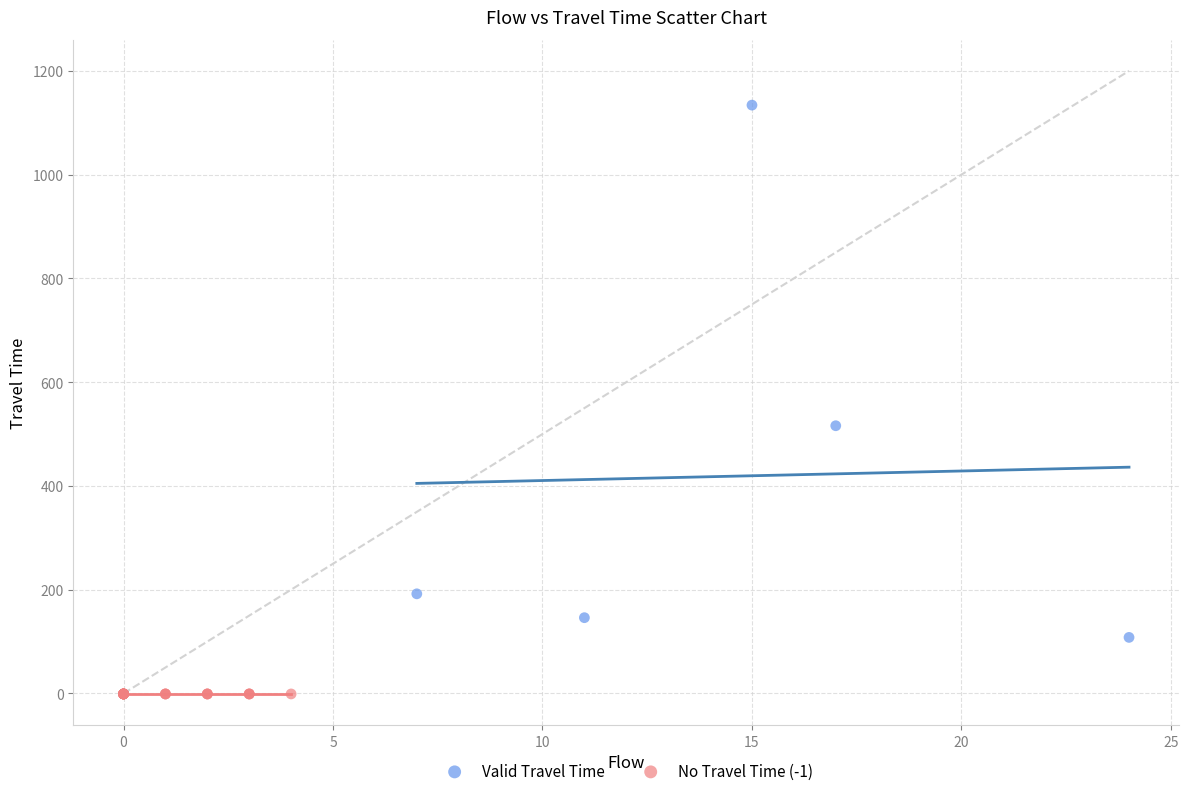

Which series contains the highest Y value?

Valid Travel Time